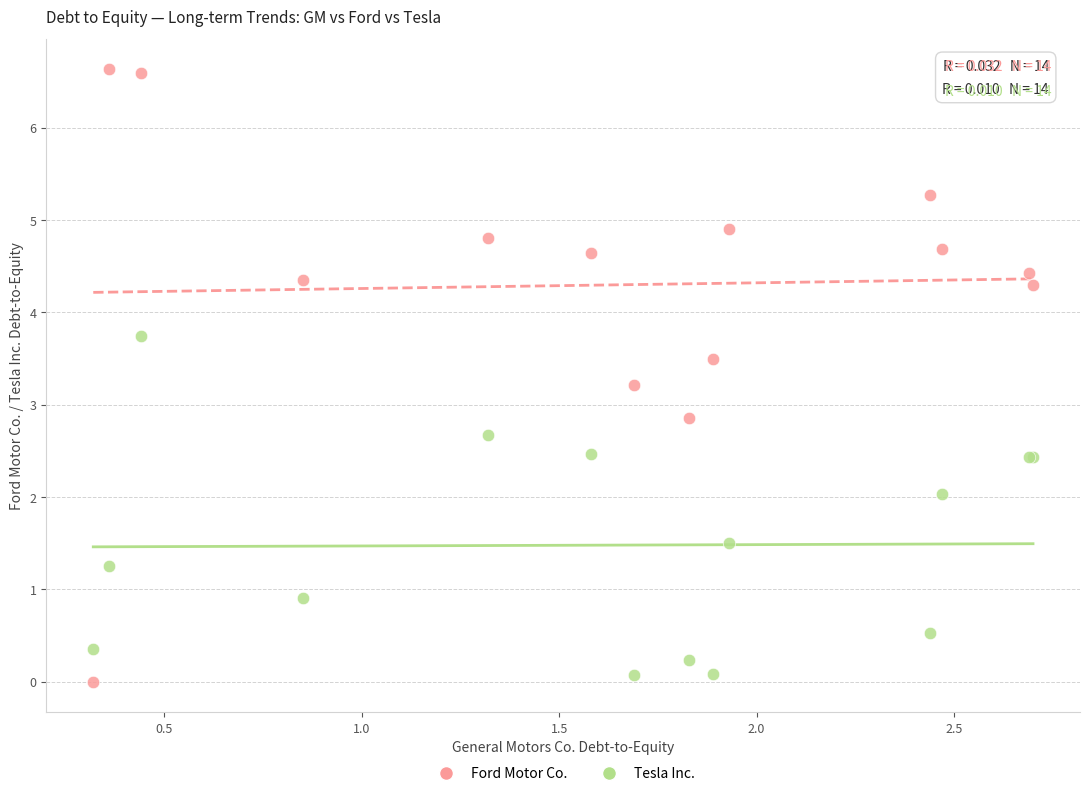

What is the X range (max minus min) for the scatter plot?

2.4